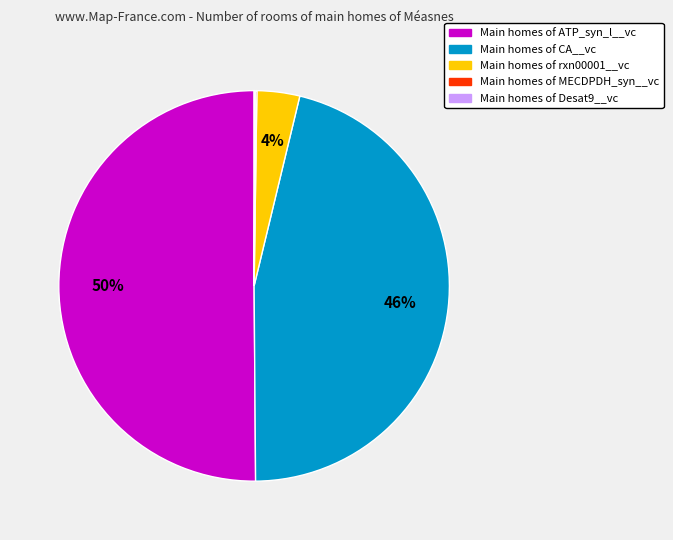

To the nearest percent, what is the difference between the largest and smallest slice percentages?

50%